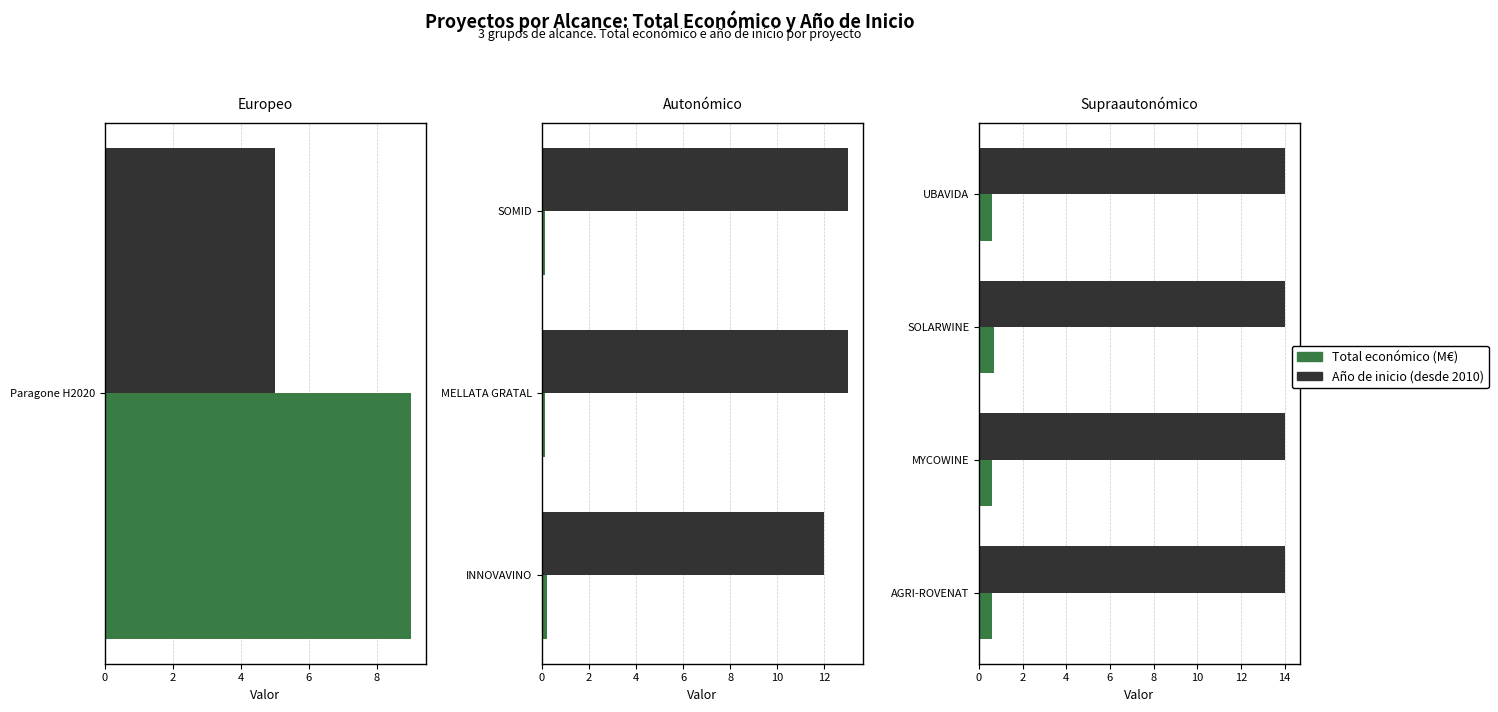

The Total económico (M€) series shows 0.6 at AGRI-ROVENAT. True or false?

True